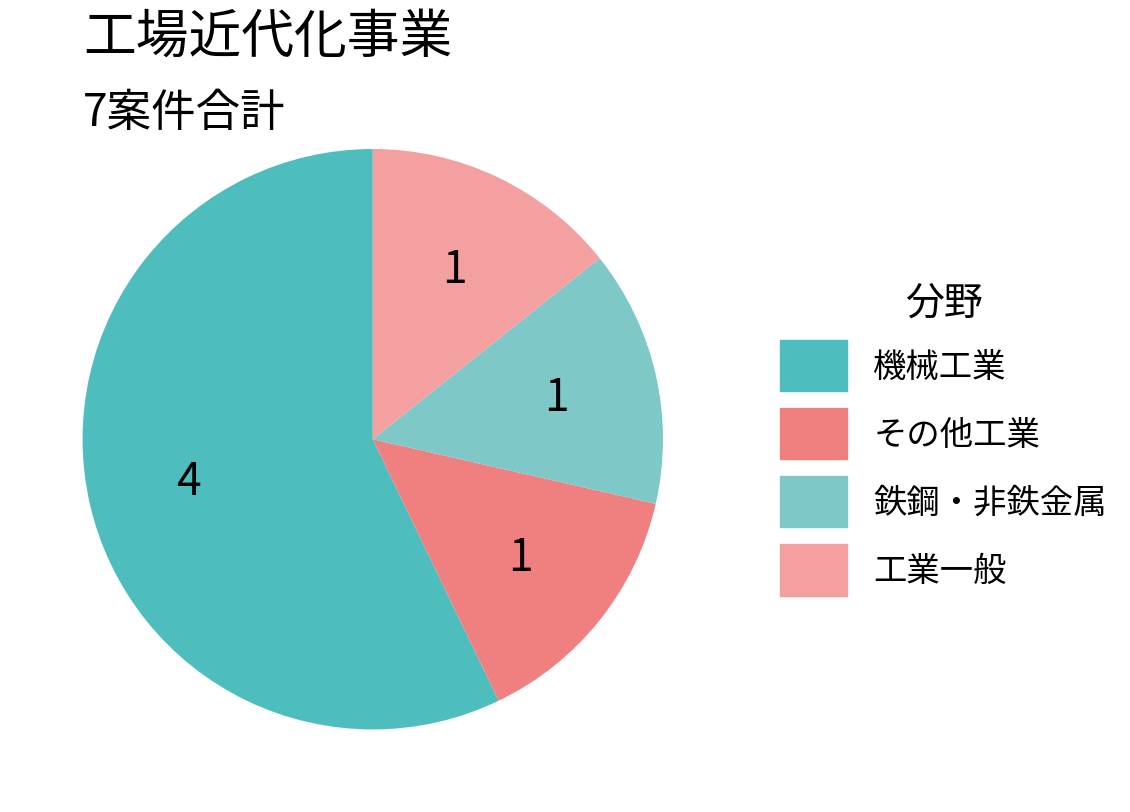

Which category has the biggest portion of the pie?

機械工業